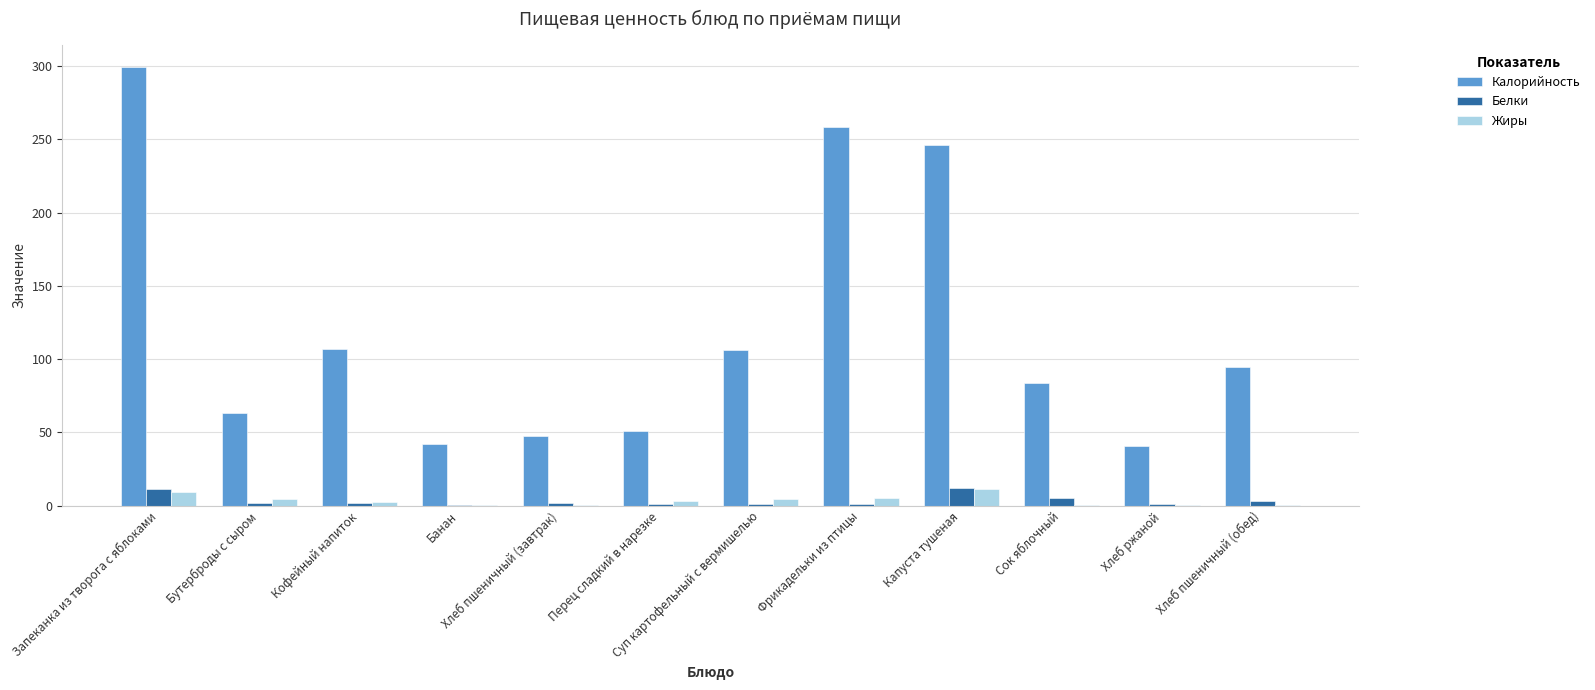

What is the sum of the Белки values at Суп картофельный с вермишелью and Капуста тушеная?

13.4